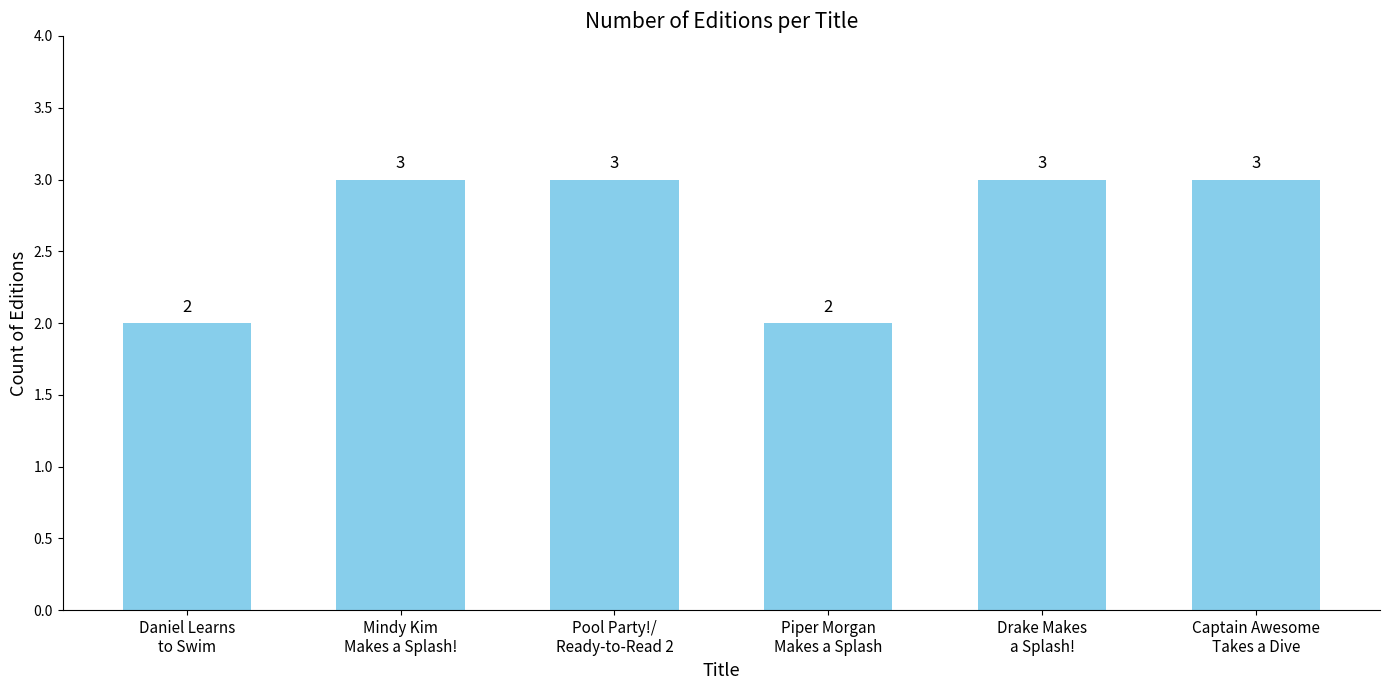

How many values are between 2 and 3?

6